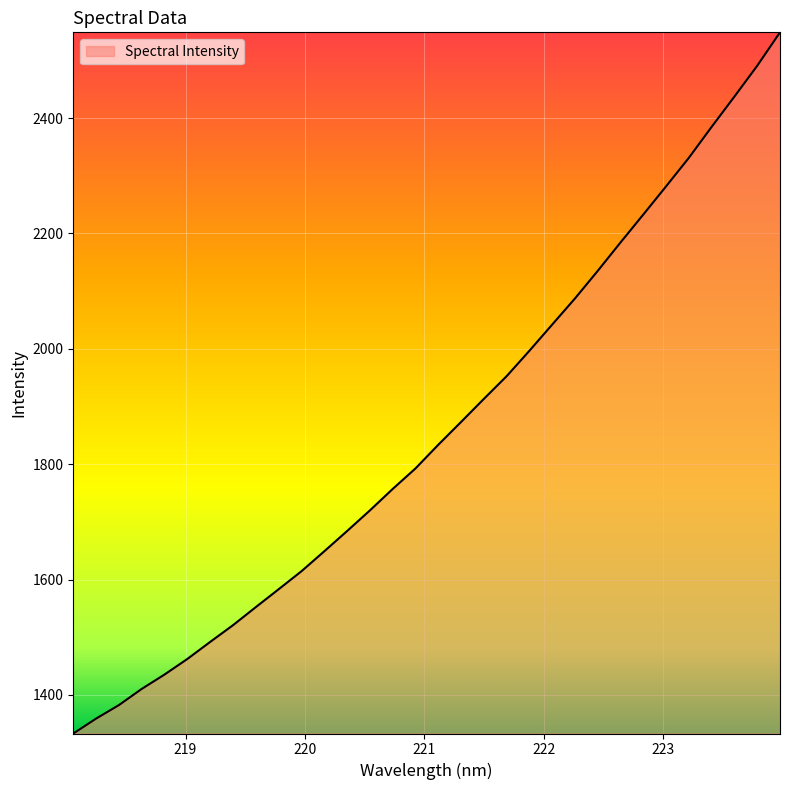

What is the minimum value shown in the chart?

1333.2